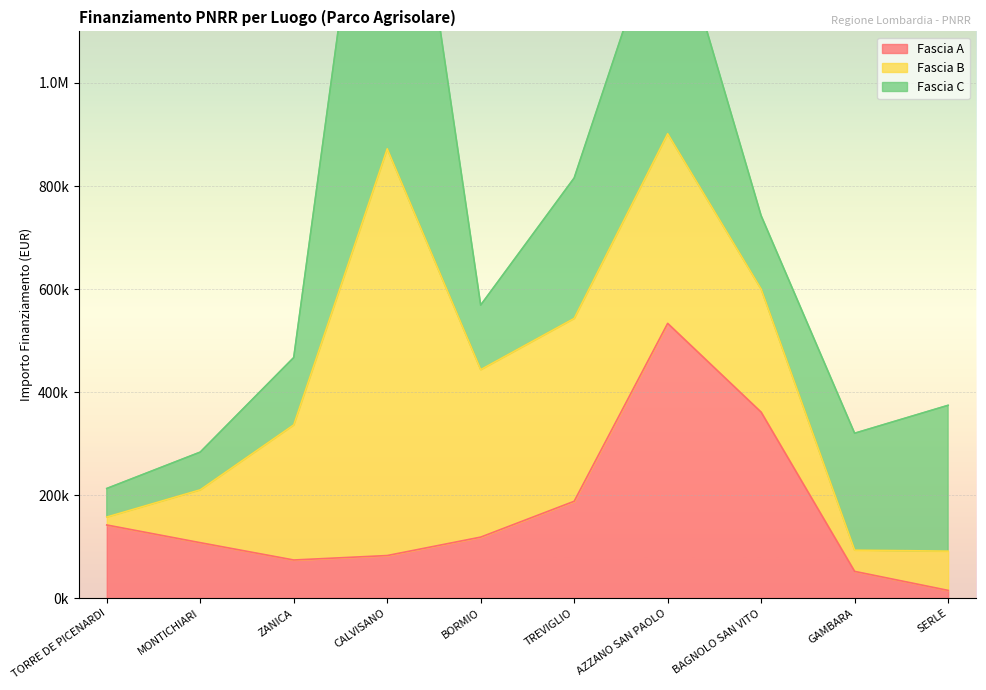

How many lines are shown in the chart?

3